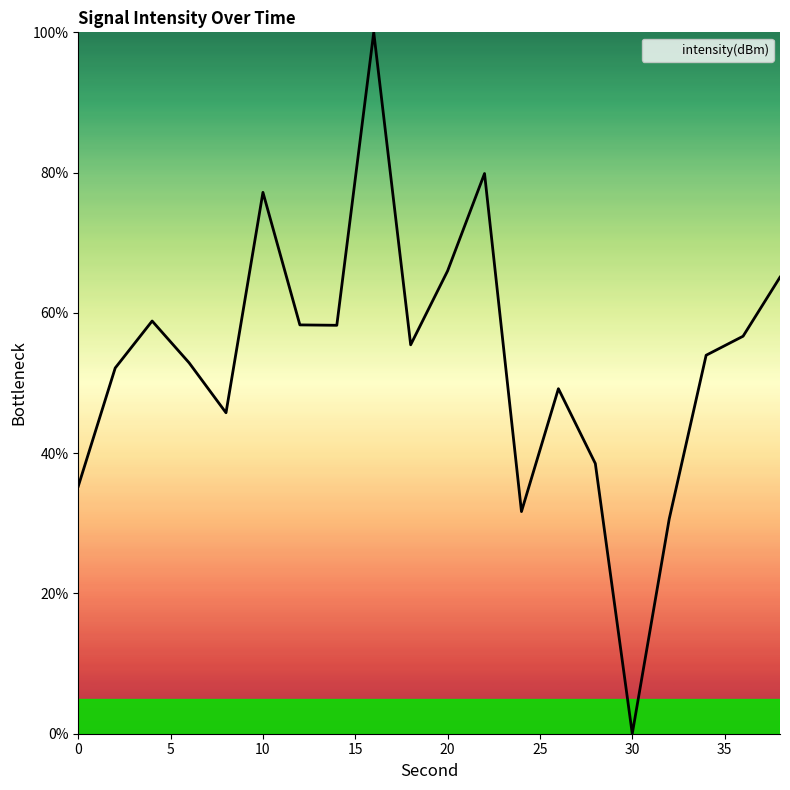

What is the average value?

53.3